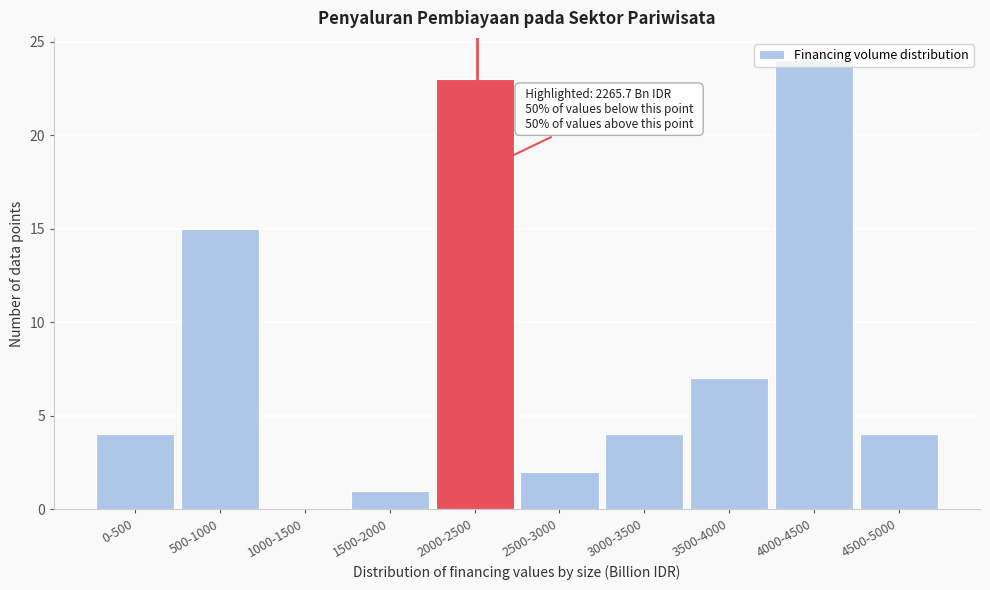

Which label corresponds to the largest value in the chart?

4000-4500